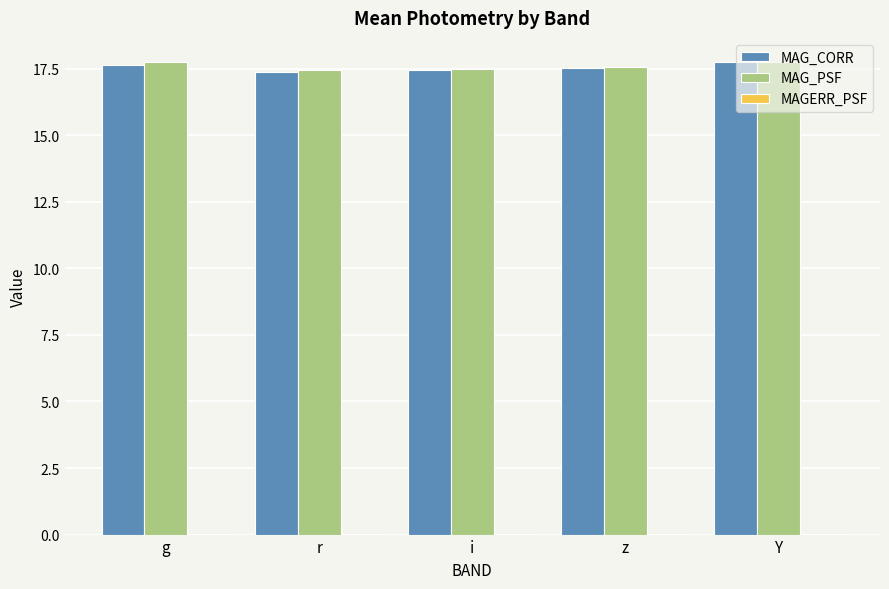

What is the maximum value shown in the chart?

17.8